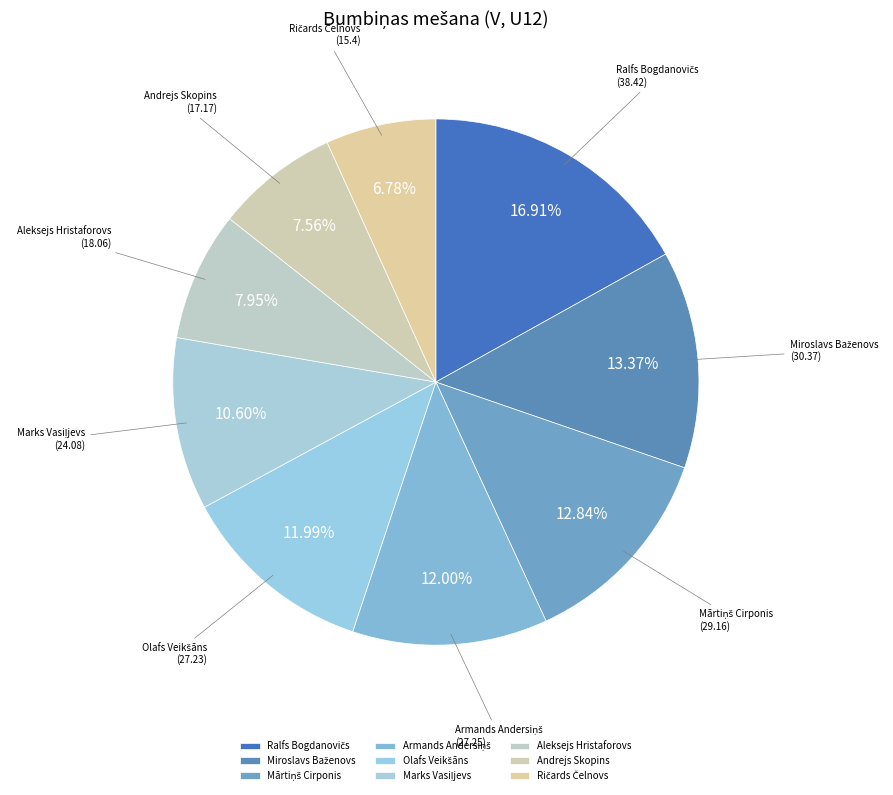

Is there any slice that represents more than half of the pie?

No